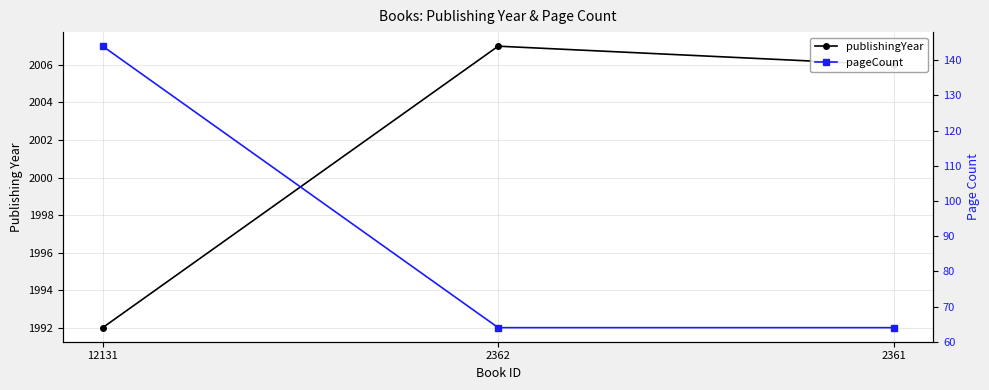

Which series has the widest spread of values?

pageCount